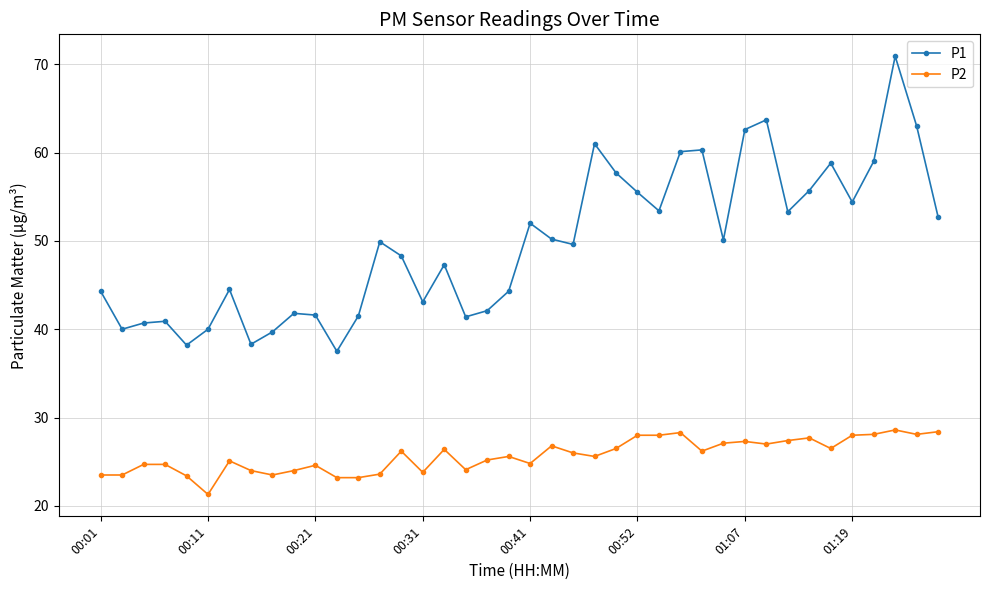

What is the difference between the maximum and second lowest values in the P1 series?

32.7